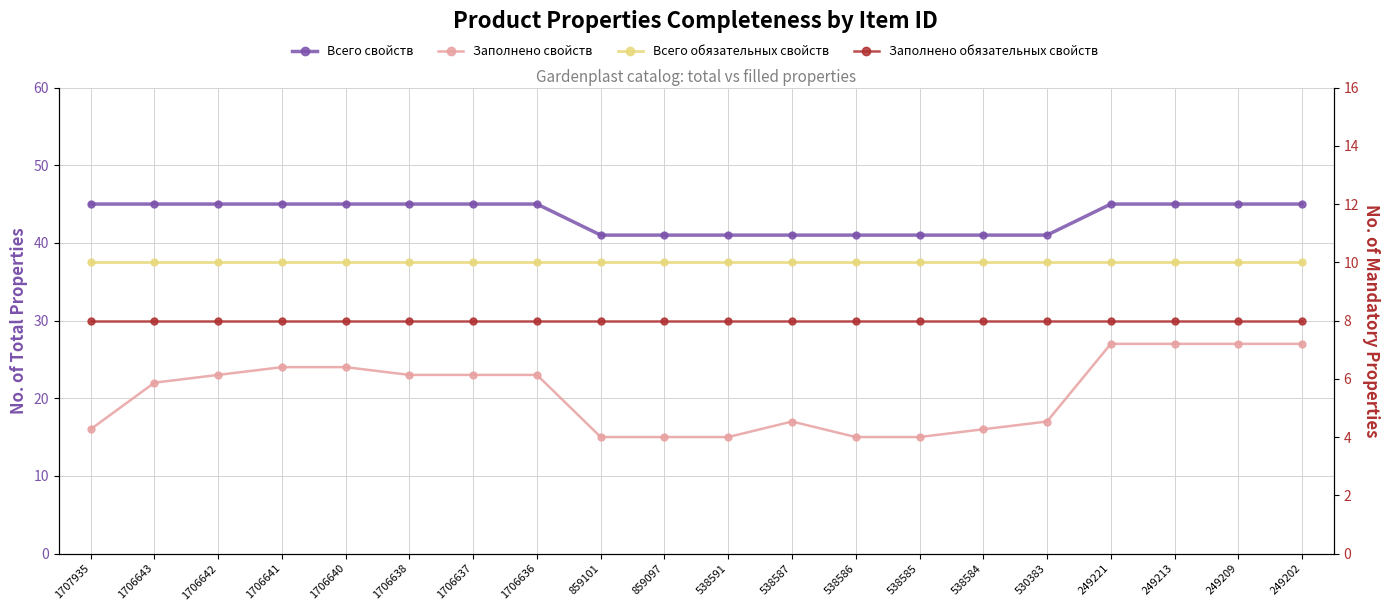

Reading right to left, transcribe all the data shown in this chart.

Всего свойств: 249202=45	249209=45	249213=45	249221=45	530383=41	538584=41	538585=41	538586=41	538587=41	538591=41	859097=41	859101=41	1706636=45	1706637=45	1706638=45	1706640=45	1706641=45	1706642=45	1706643=45	1707935=45
Заполнено свойств: 249202=27	249209=27	249213=27	249221=27	530383=17	538584=16	538585=15	538586=15	538587=17	538591=15	859097=15	859101=15	1706636=23	1706637=23	1706638=23	1706640=24	1706641=24	1706642=23	1706643=22	1707935=16
Всего обязательных свойств: 249202=10	249209=10	249213=10	249221=10	530383=10	538584=10	538585=10	538586=10	538587=10	538591=10	859097=10	859101=10	1706636=10	1706637=10	1706638=10	1706640=10	1706641=10	1706642=10	1706643=10	1707935=10
Заполнено обязательных свойств: 249202=8	249209=8	249213=8	249221=8	530383=8	538584=8	538585=8	538586=8	538587=8	538591=8	859097=8	859101=8	1706636=8	1706637=8	1706638=8	1706640=8	1706641=8	1706642=8	1706643=8	1707935=8